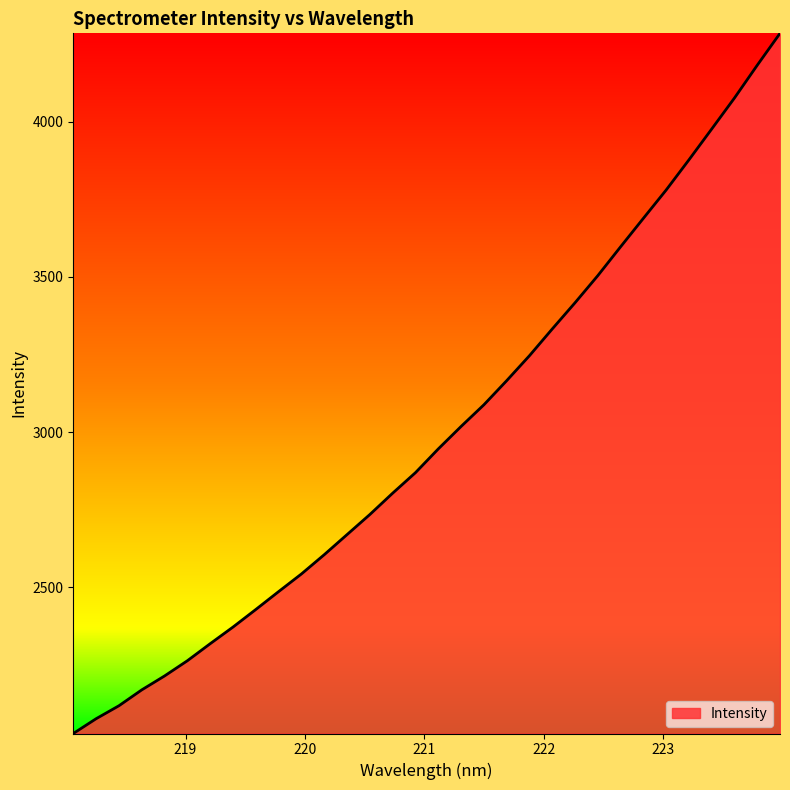

What is the greatest value displayed?

4284.7